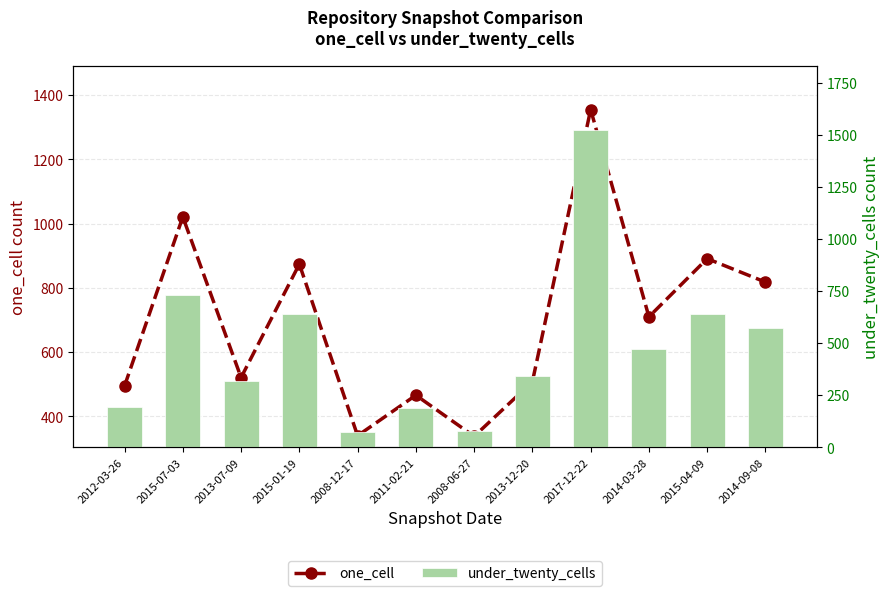

How many values in the one_cell series exceed 710?

5